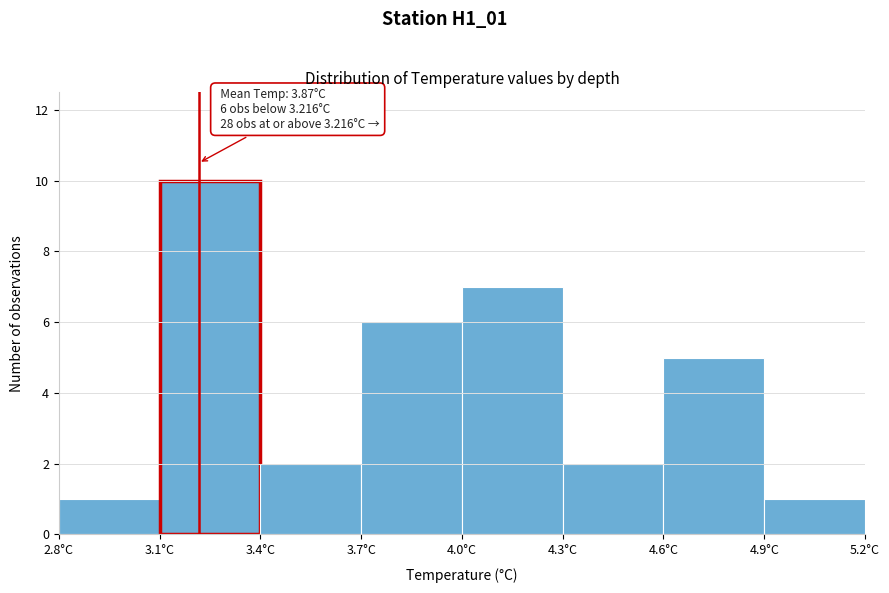

Over which range of the x-axis is the bar tallest?

3.1 to 3.4